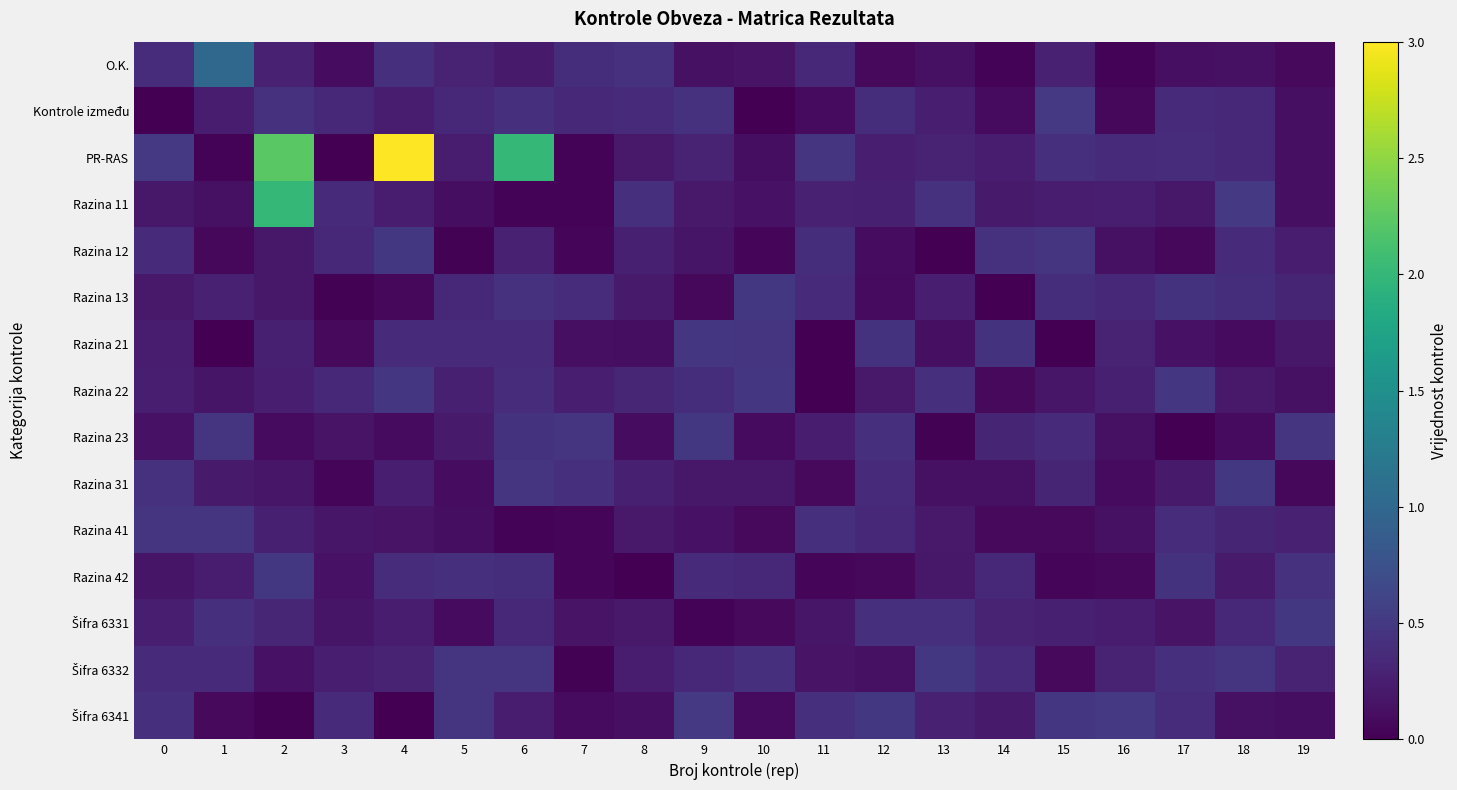

Which series has the largest total across all categories?

PR-RAS